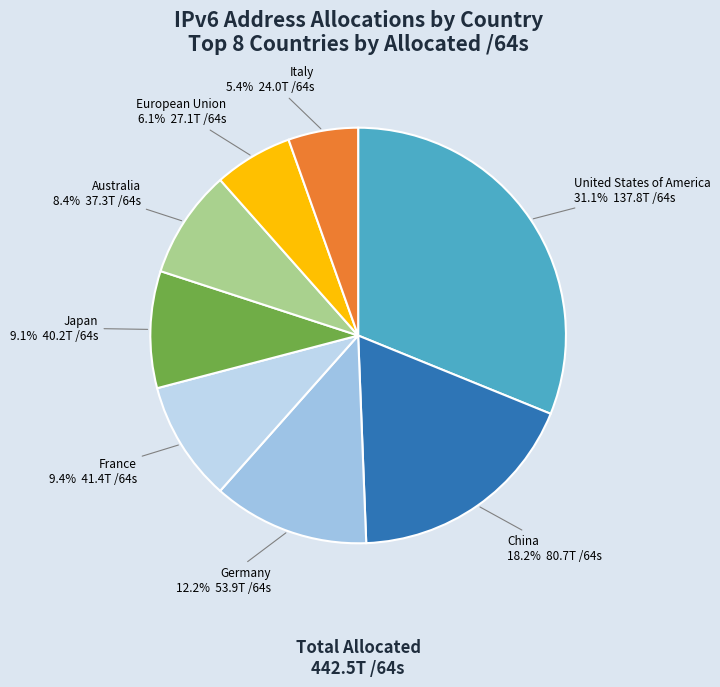

What is the smallest slice in the pie chart?

Italy